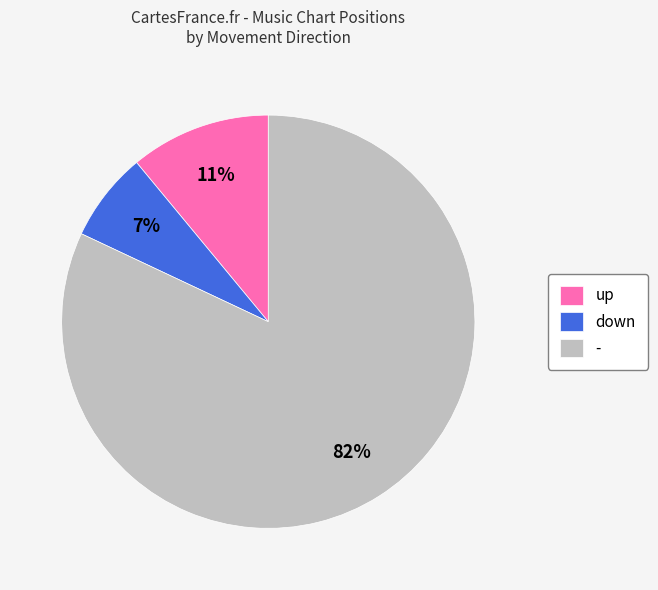

To the nearest percent, what is the difference between the largest and smallest slice percentages?

75%